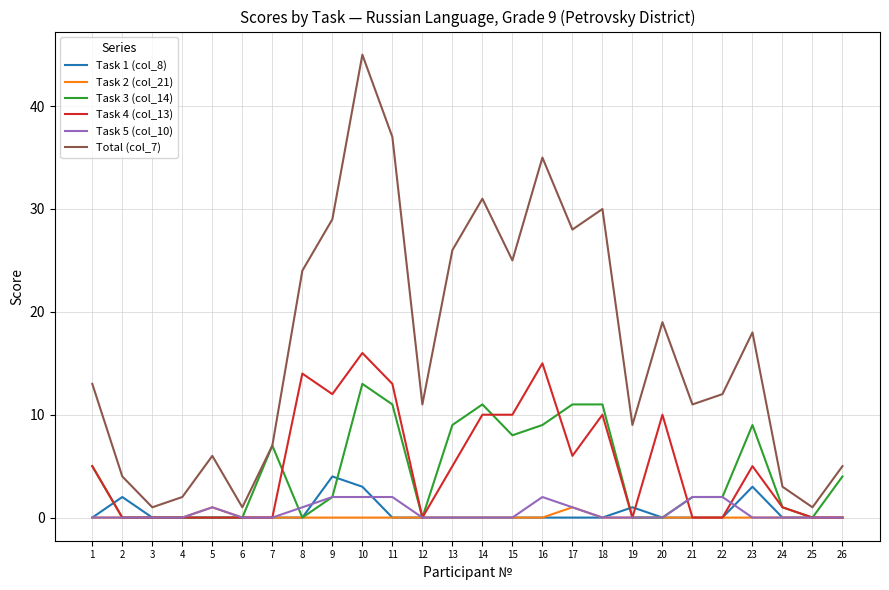

At how many categories does at least one series exceed 34?

3